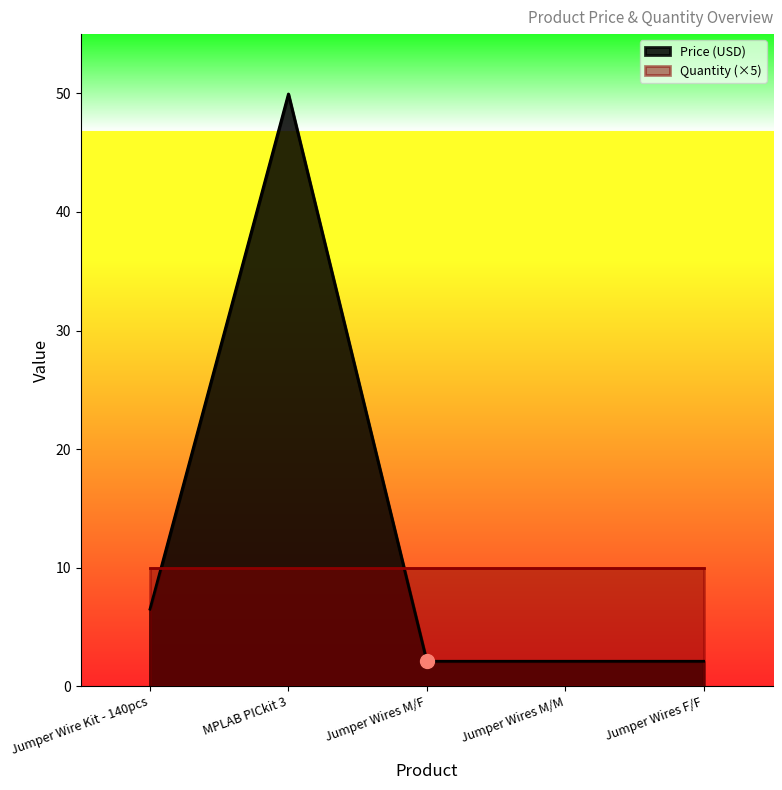

How many data points does each series have?

5